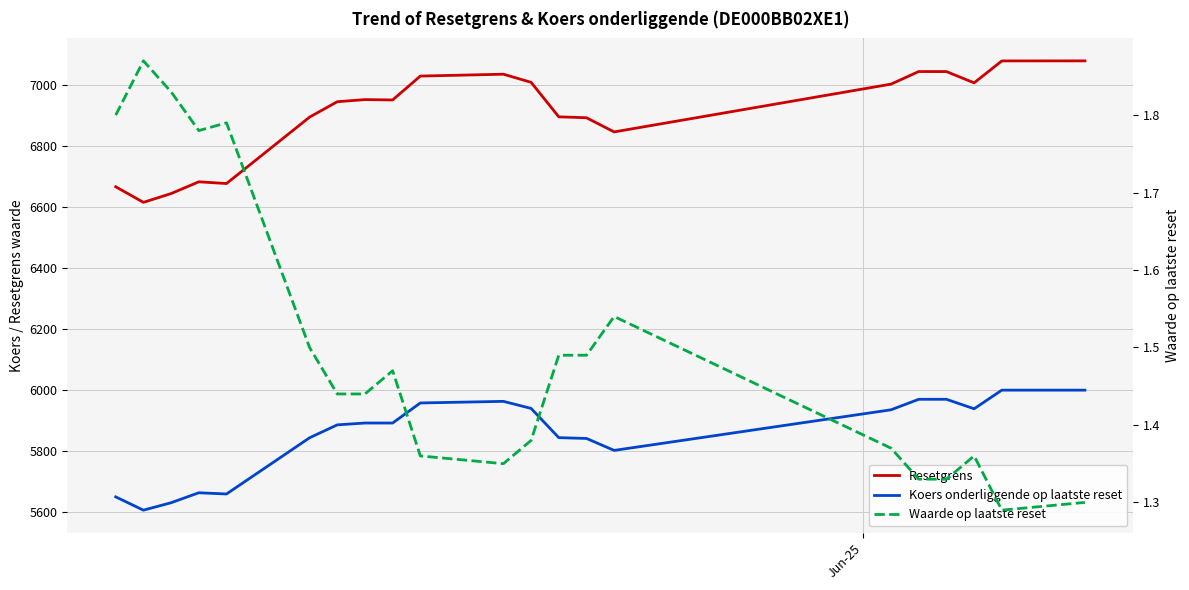

What is the value of the Resetgrens point at the 3rd from the left?

6644.9